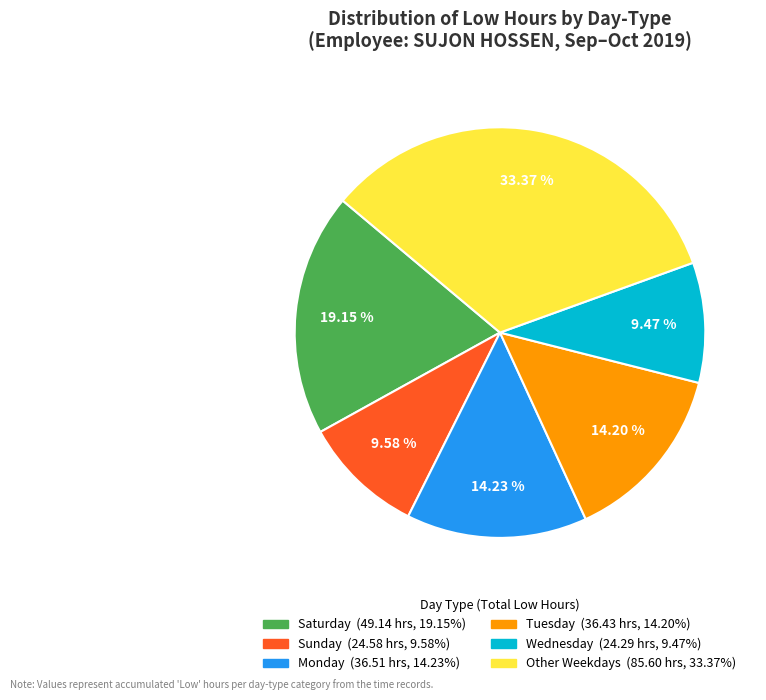

Is there a majority slice in this chart?

No